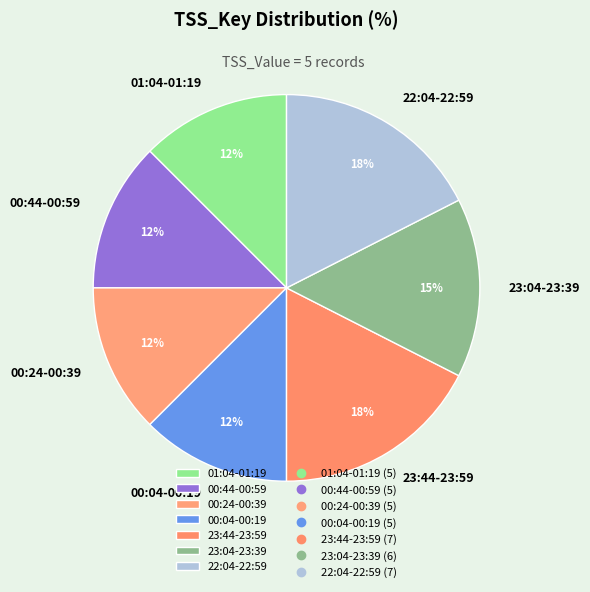

Between 00:04-00:19 and 22:04-22:59, which is larger?

22:04-22:59